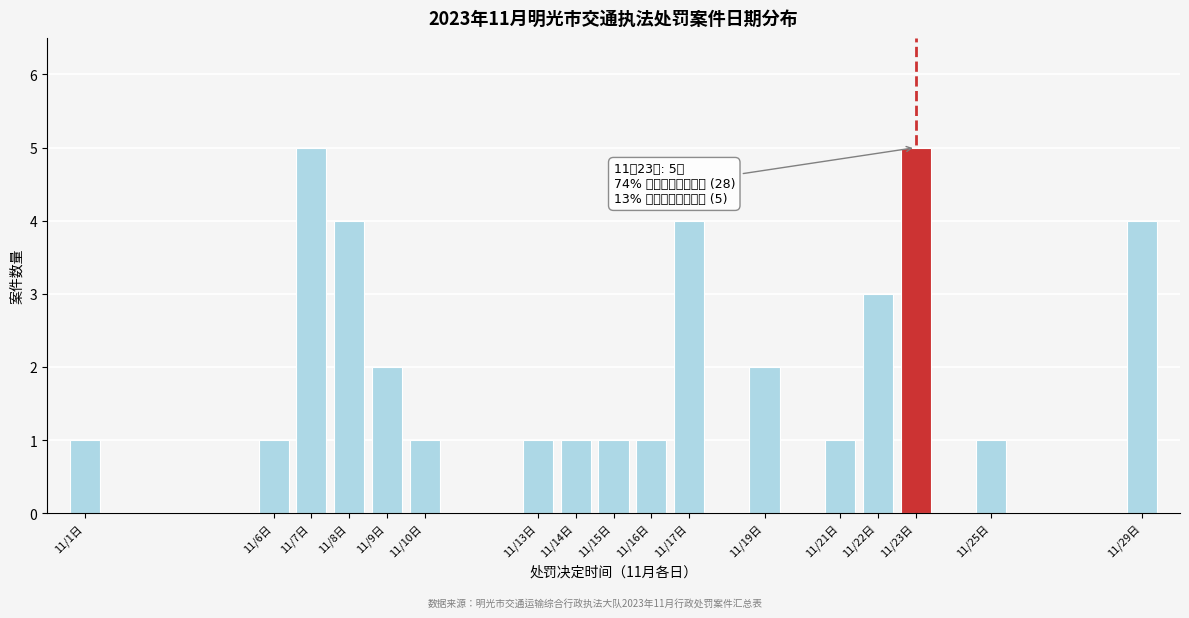

Reading left to right, list all the values displayed in this chart.

1	1	5	4	2	1	1	1	1	1	4	2	1	3	5	1	4